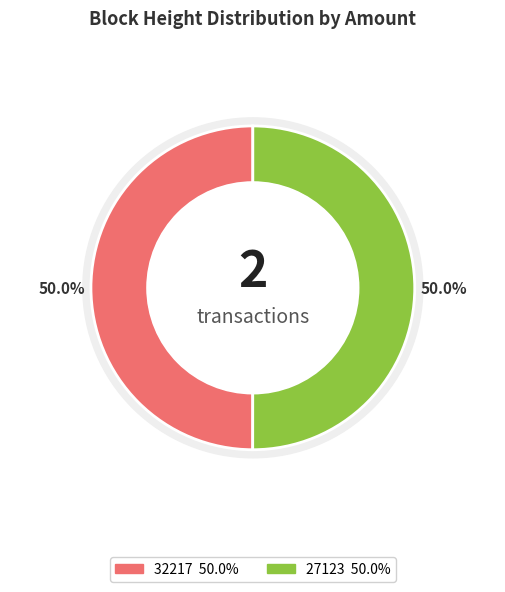

Count the number of slices in the pie.

2